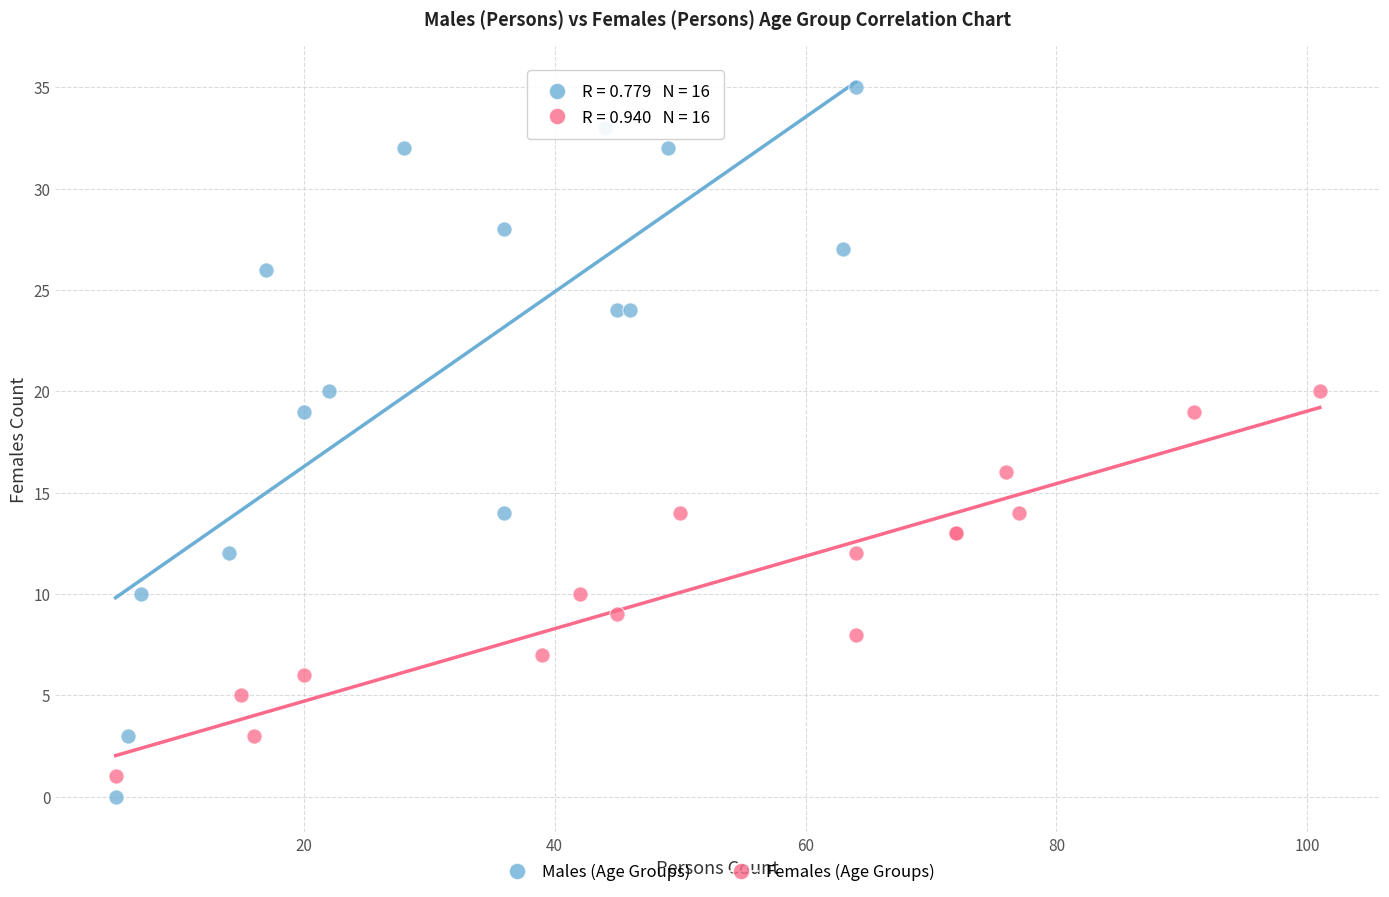

Which series contains the highest Y value?

Males (Age Groups)